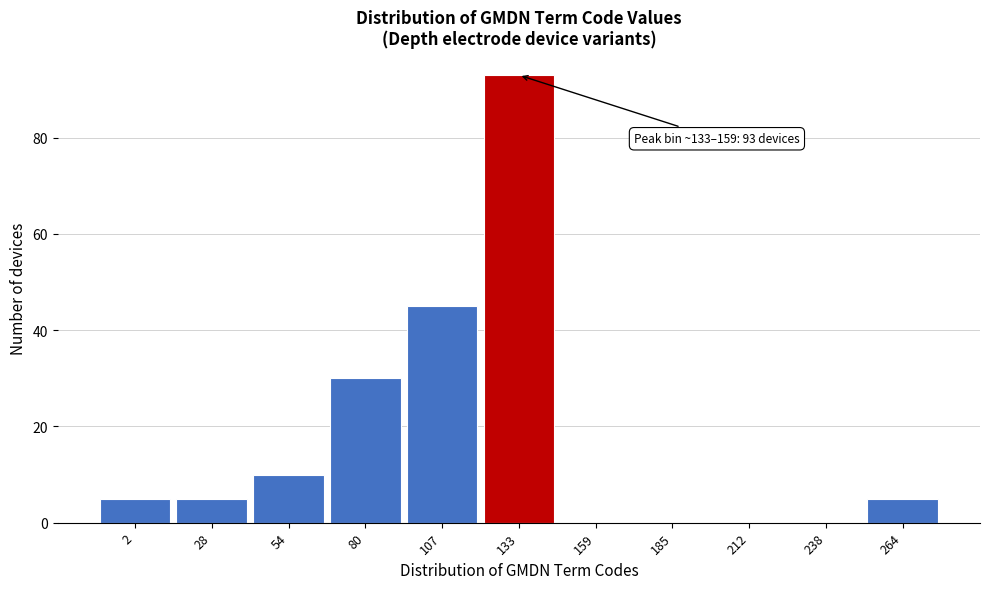

Reading left to right, transcribe all the data shown in this chart.

2=5	28=5	54=10	80=30	107=45	133=93	159=0	185=0	212=0	238=0	264=5